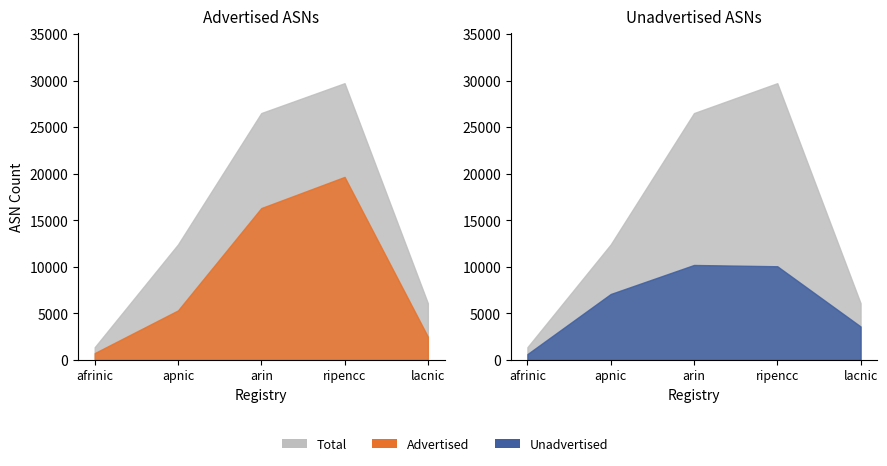

Rank the series by their average value, from lowest to highest.

Unadvertised ASNs, Advertised ASNs, Allocated ASNs